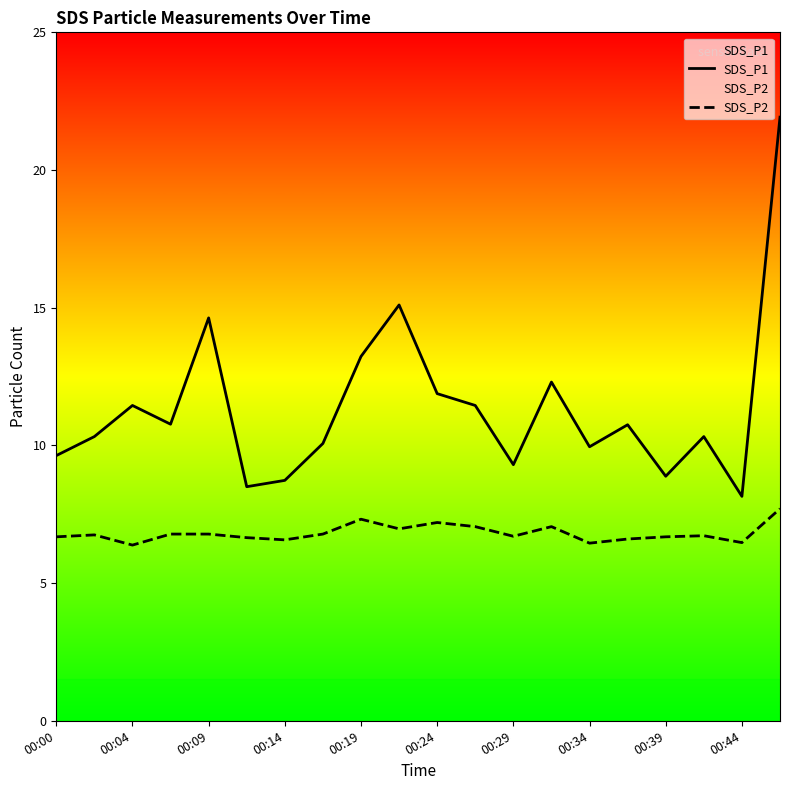

What are all the series names shown in the legend?

SDS_P1, SDS_P2